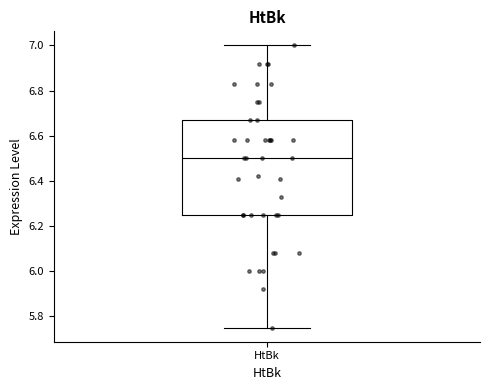

Where does the upper whisker of the box for HtBk end on the y-axis? The values are not printed on the chart, so give them approximately, as read against the axis.

7.00